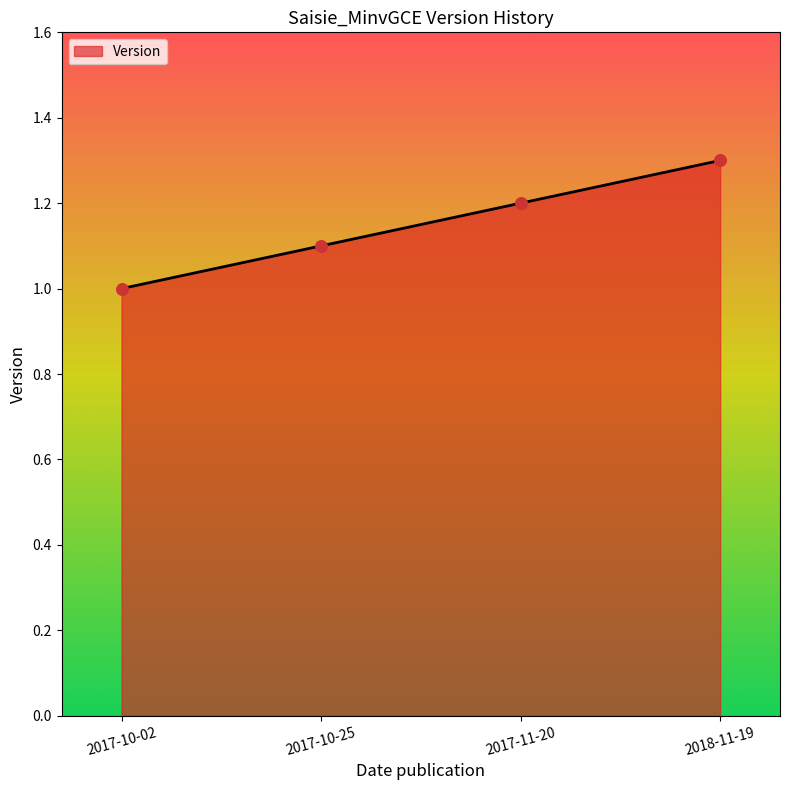

What is the change in value from 2017-10-02 to 2017-11-20?

+0.2